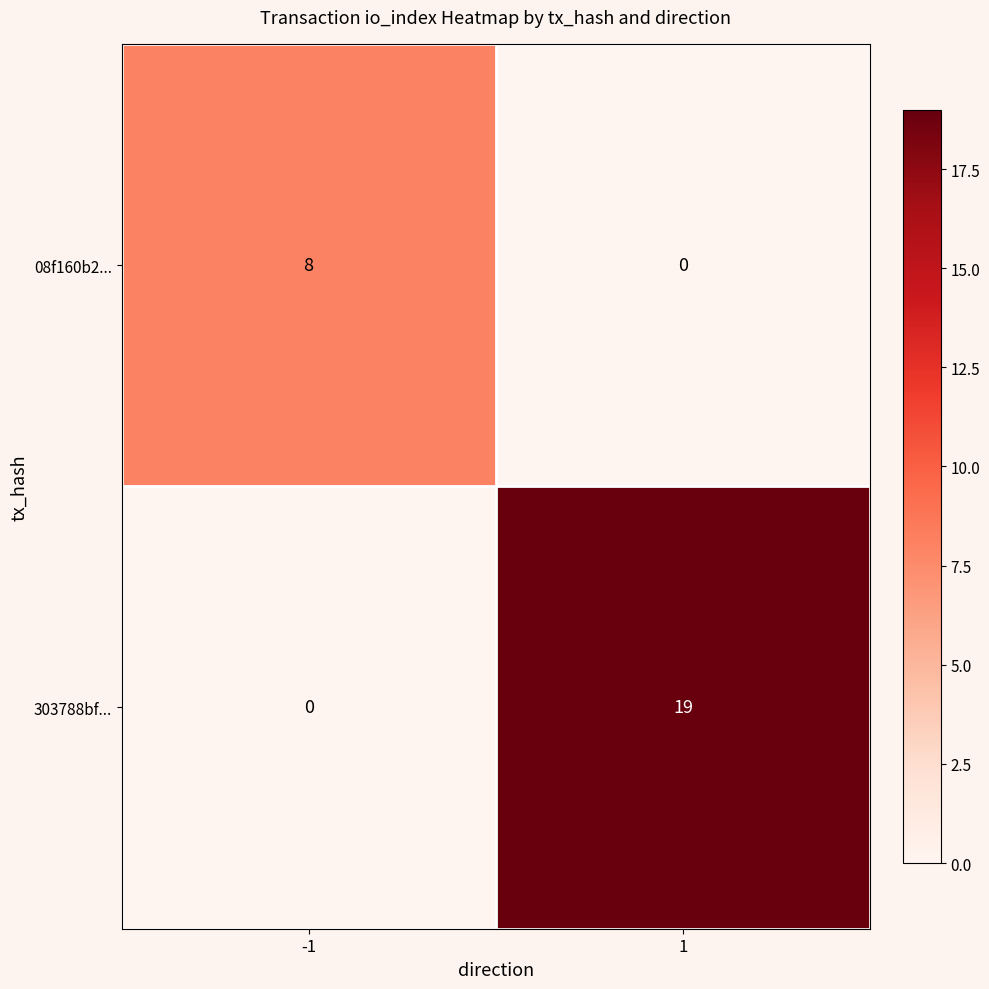

What is the sum of all 08f160b2... values?

8